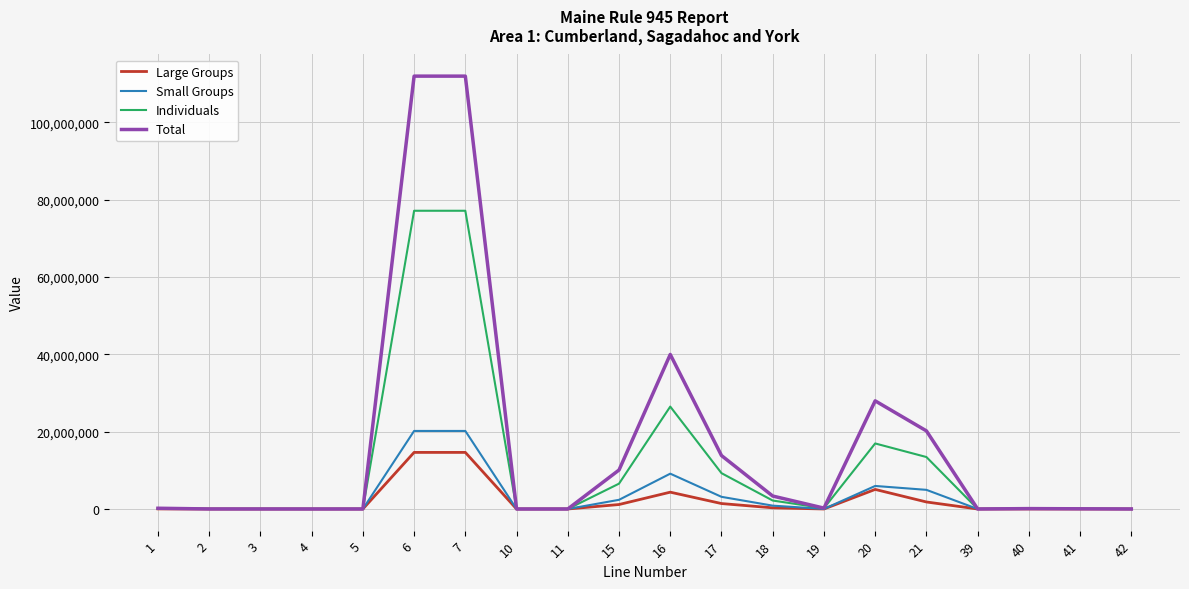

What is the greatest value displayed?

111961106.0